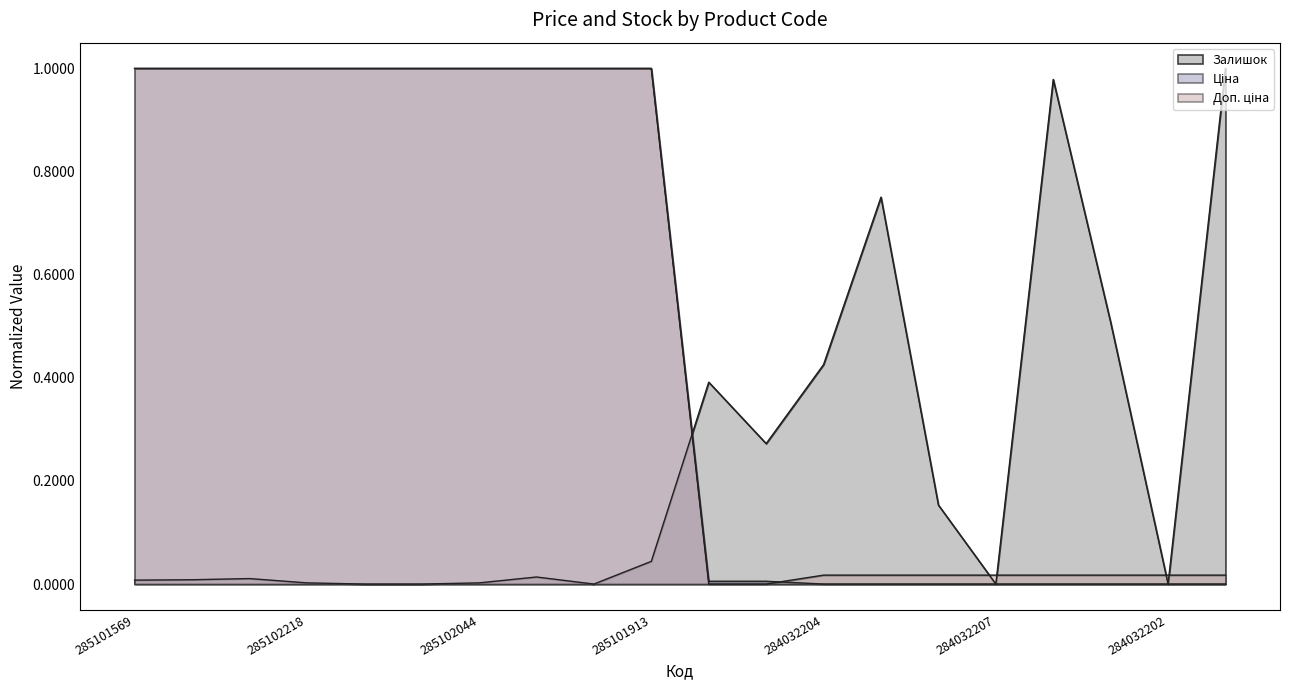

What is the label of the 16th point from the right?

285102216